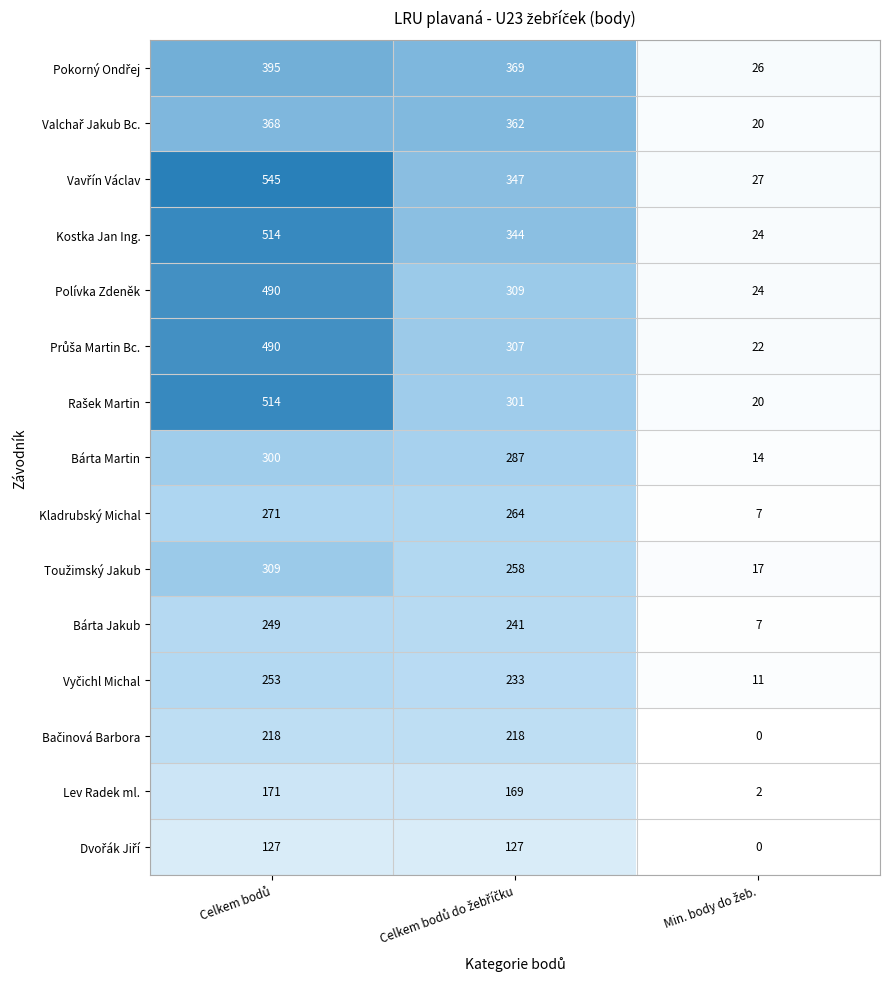

What is the minimum value for Kostka Jan Ing.?

24